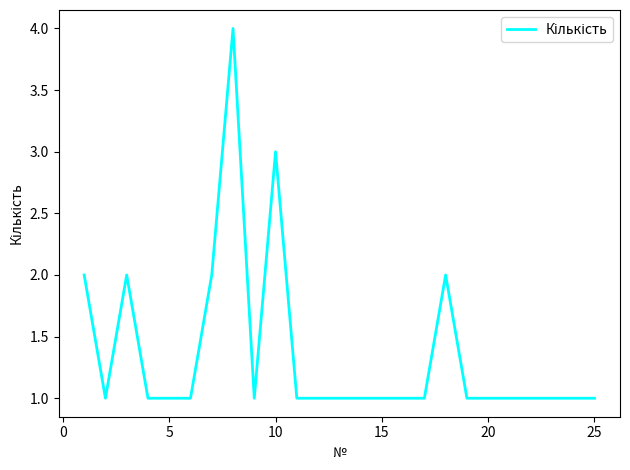

True or false: there are more than 1 points higher than both neighbors.

True